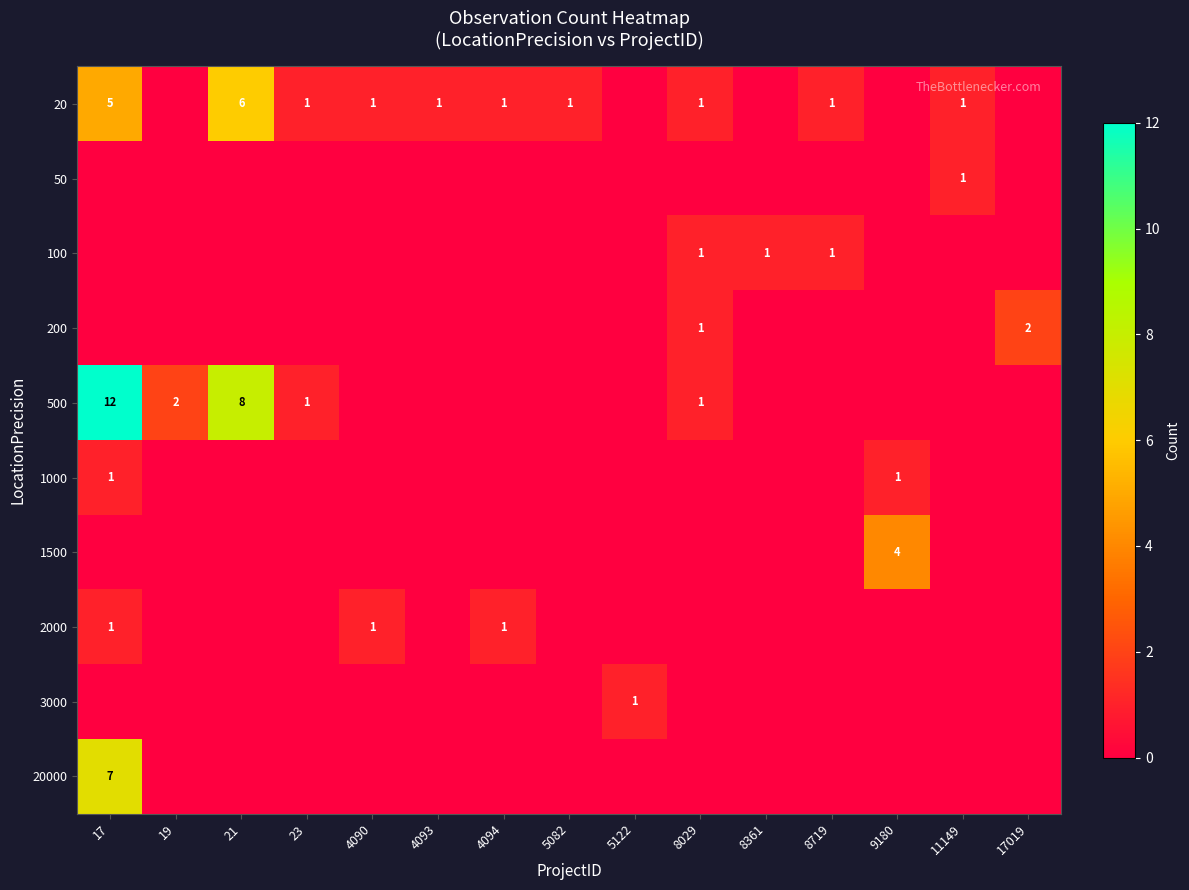

At how many categories does at least one series exceed 1?

5